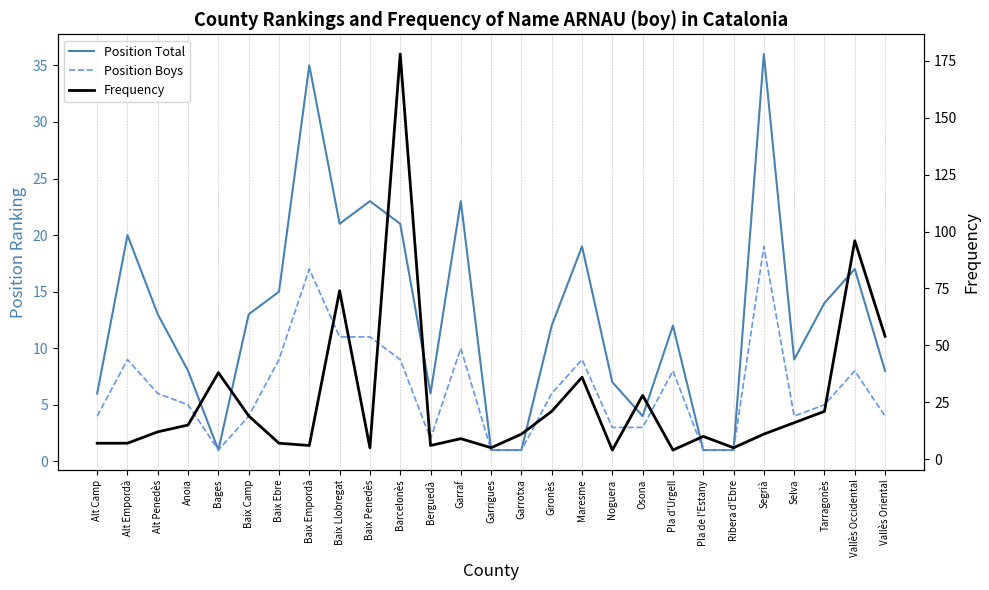

Where does the Frequency series first go above 11?

Alt Penedès